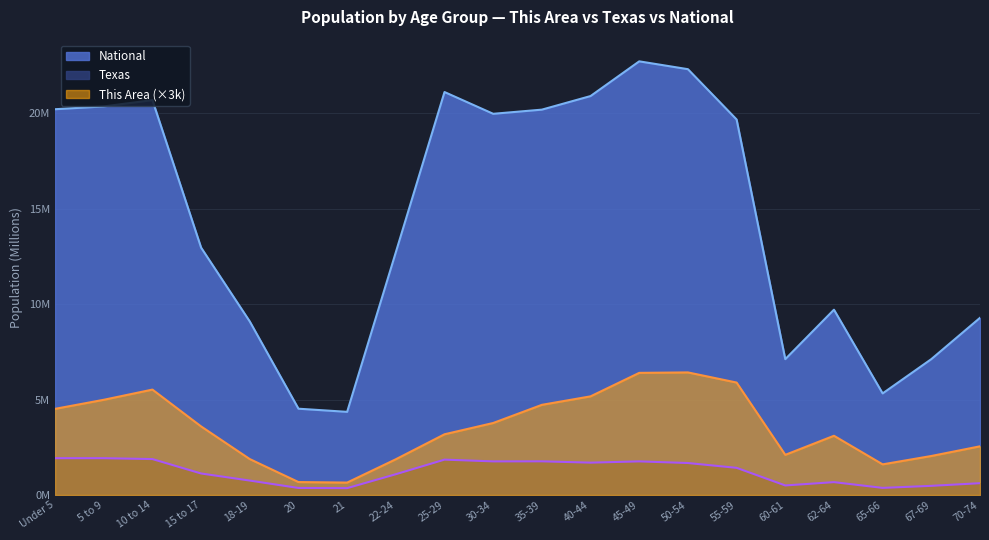

Which series changed the most between Under 5 and 22-24?

National